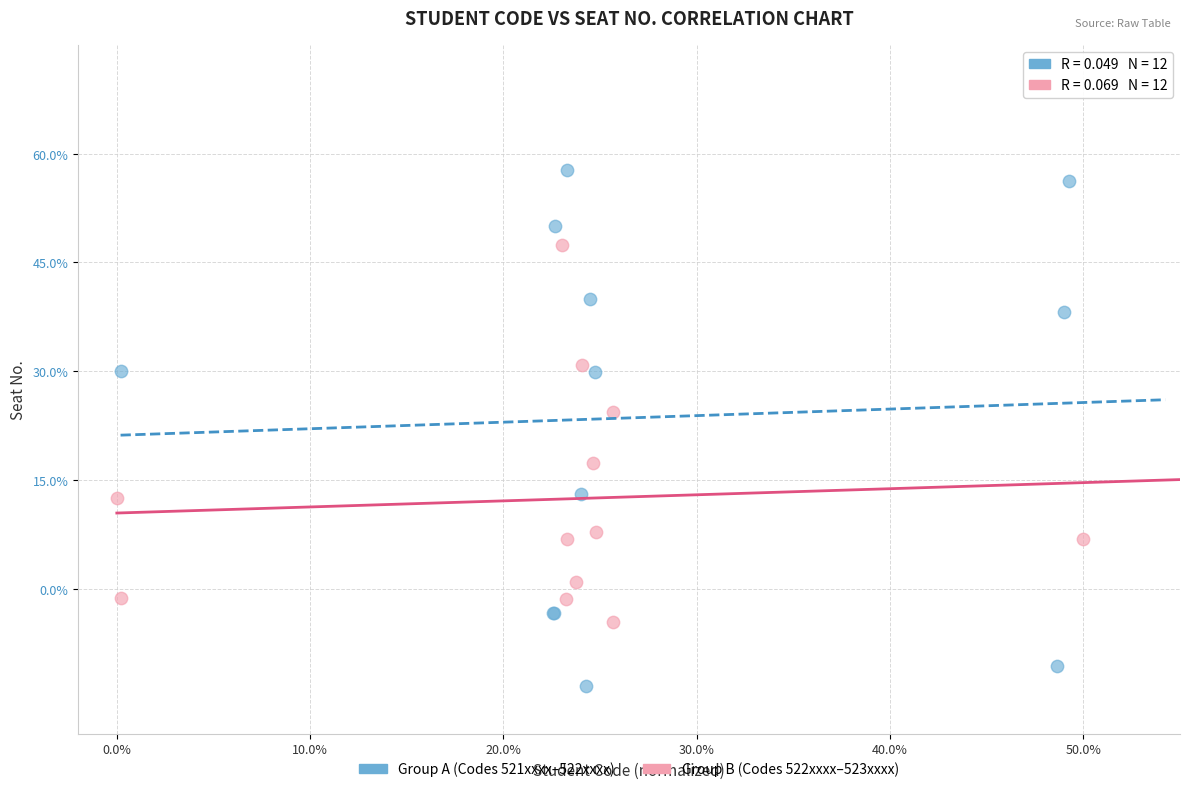

Which series contains the lowest Y value?

Group A (Codes 521xxxx–522xxxx)